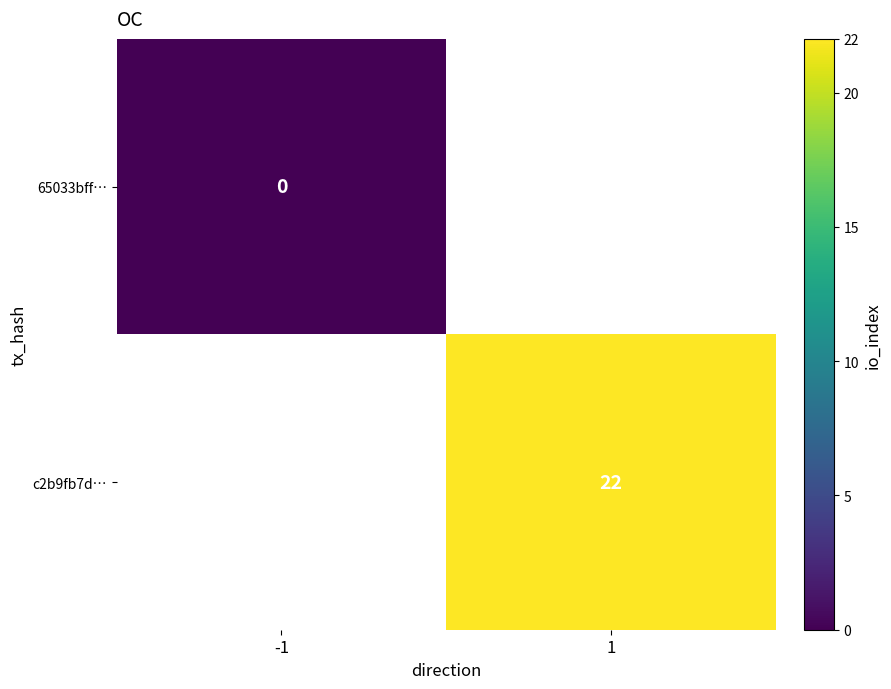

The value of c2b9fb7d… at 1 is 31. True or false?

False